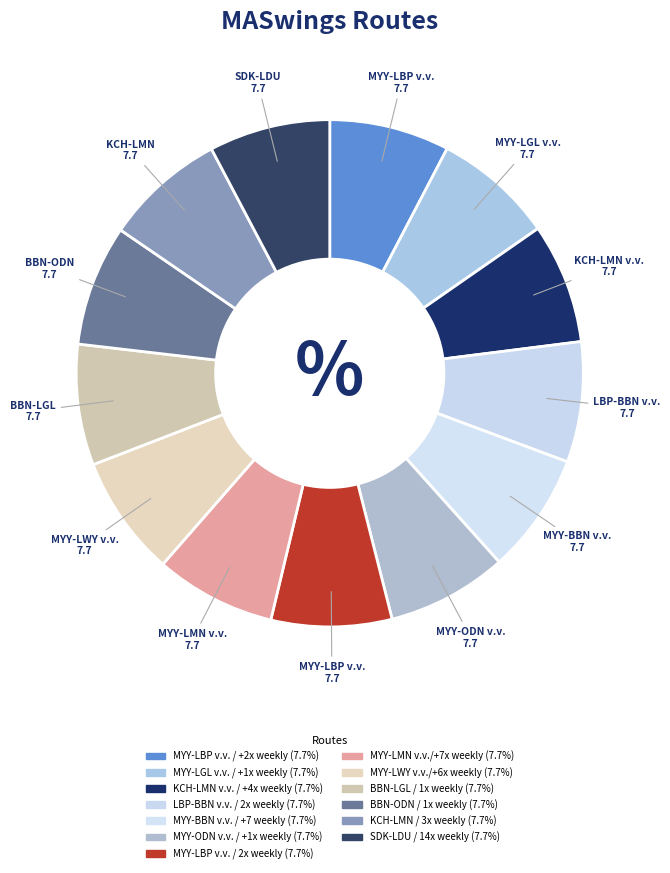

To the nearest percent, what is the average slice percentage?

8%